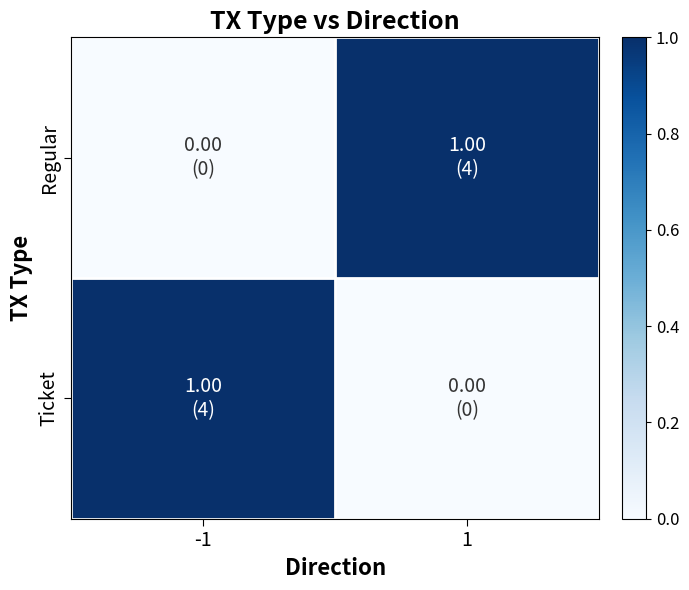

Which series changed the most between -1 and 1?

Ticket